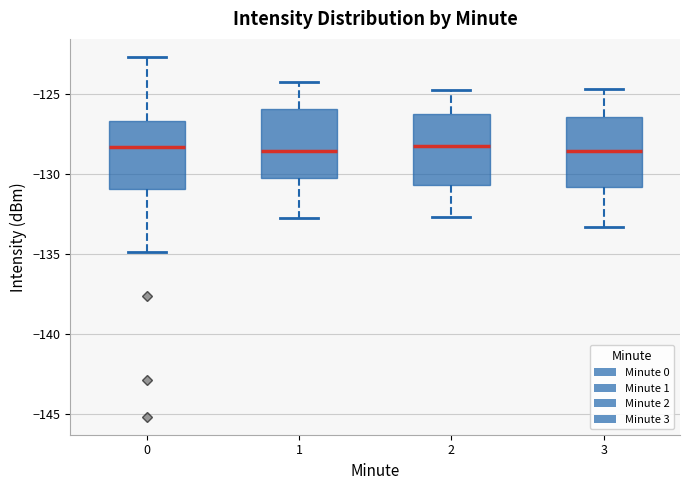

Reading left to right, transcribe this box plot: for each box, give where its median line is, the range the box spans, and where its two whiskers end, as read against the y-axis. The values are not printed on the chart, so give them approximately, as read against the axis.

0: median -128.5, box -131.0 to -126.5, whiskers -135.0 to -122.5
1: median -128.5, box -130.0 to -126.0, whiskers -133.0 to -124.5
2: median -128.0, box -130.5 to -126.5, whiskers -132.5 to -125.0
3: median -128.5, box -131.0 to -126.5, whiskers -133.5 to -124.5